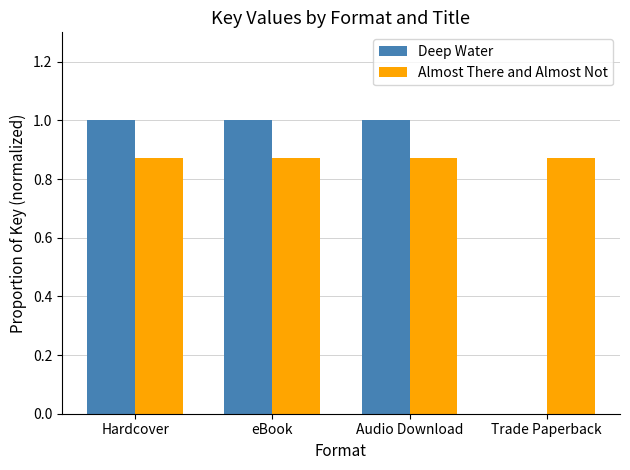

Between eBook and Trade Paperback, which series saw the biggest shift?

Deep Water